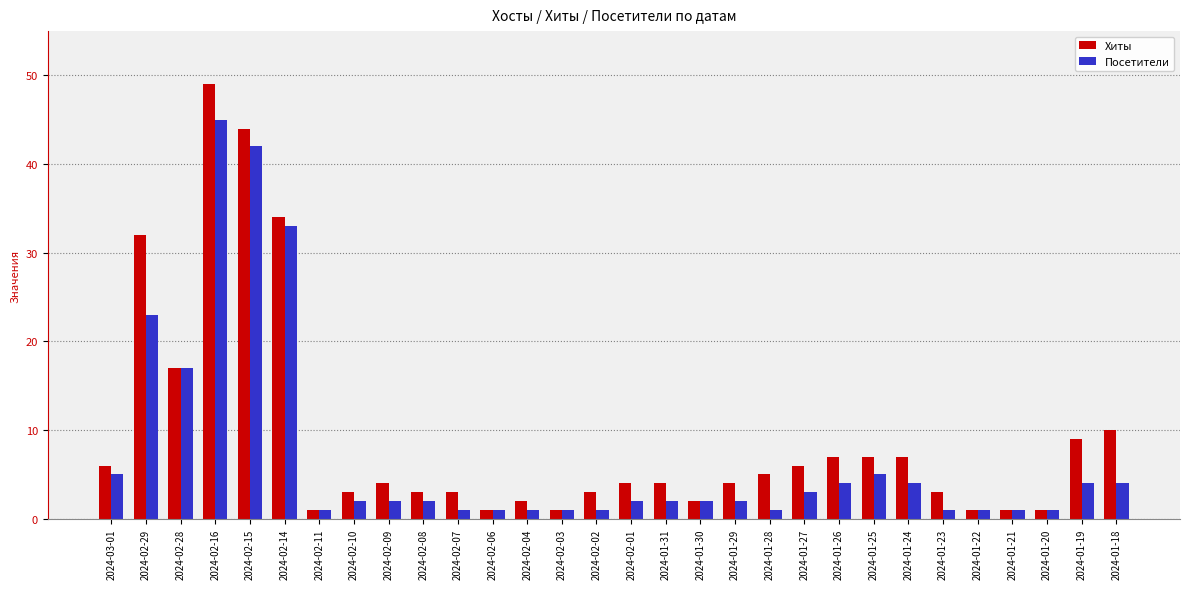

What is the label of the 9th bar from the left?

2024-02-09